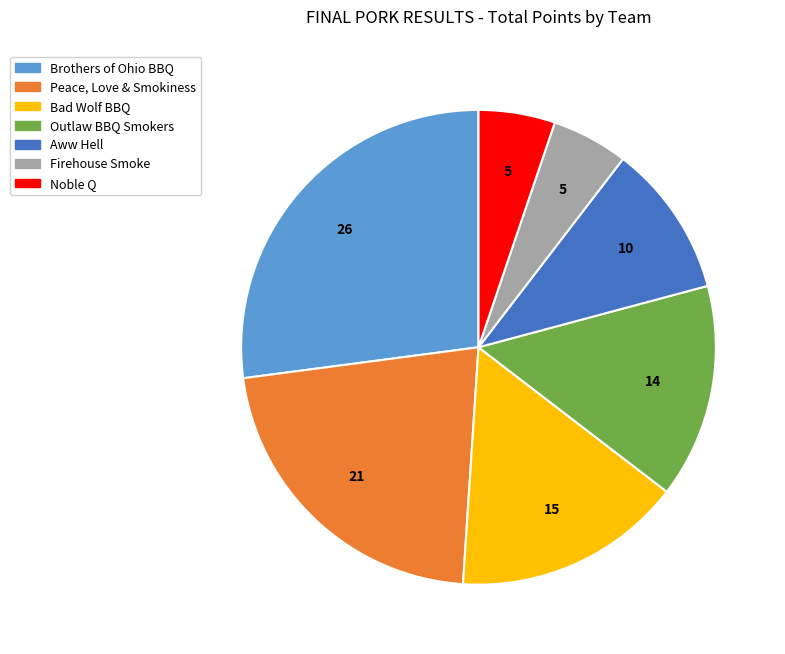

The Bad Wolf BBQ slice represents 16% of the pie. True or false?

True